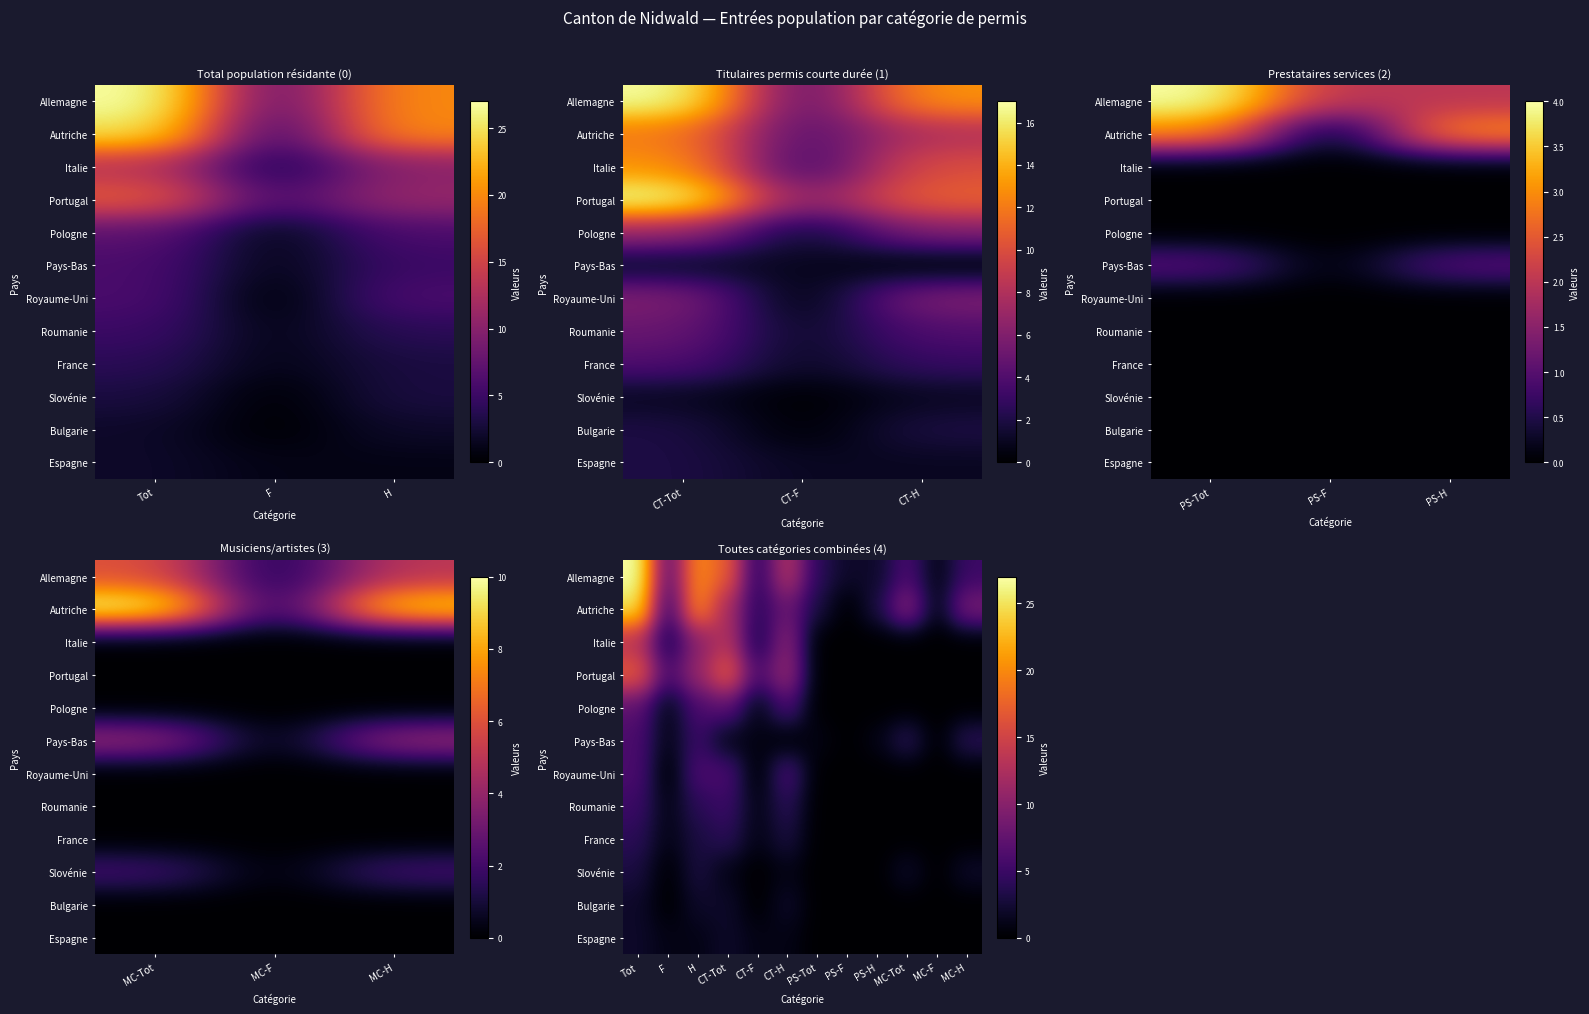

Rank the series at MC-H from highest to lowest value.

Autriche, Allemagne, Pays-Bas, Slovénie, Italie, Portugal, Pologne, Royaume-Uni, Roumanie, France, Bulgarie, Espagne